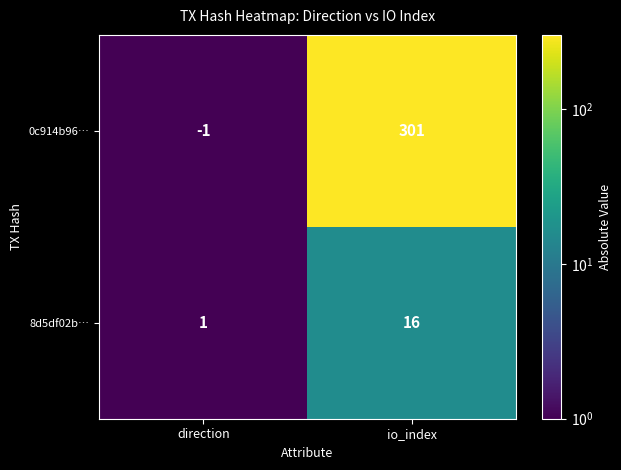

Reading left to right, transcribe all the data shown in this chart.

0c914b96…: -1	301
8d5df02b…: 1	16